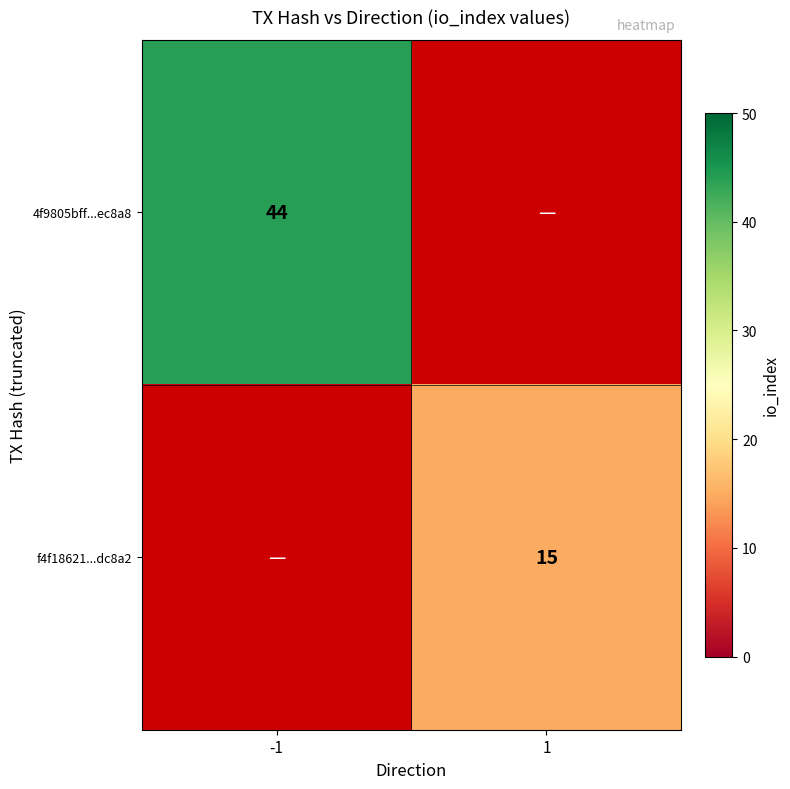

True or false: f4f18621...dc8a2 has a value of 3 at 1.

False